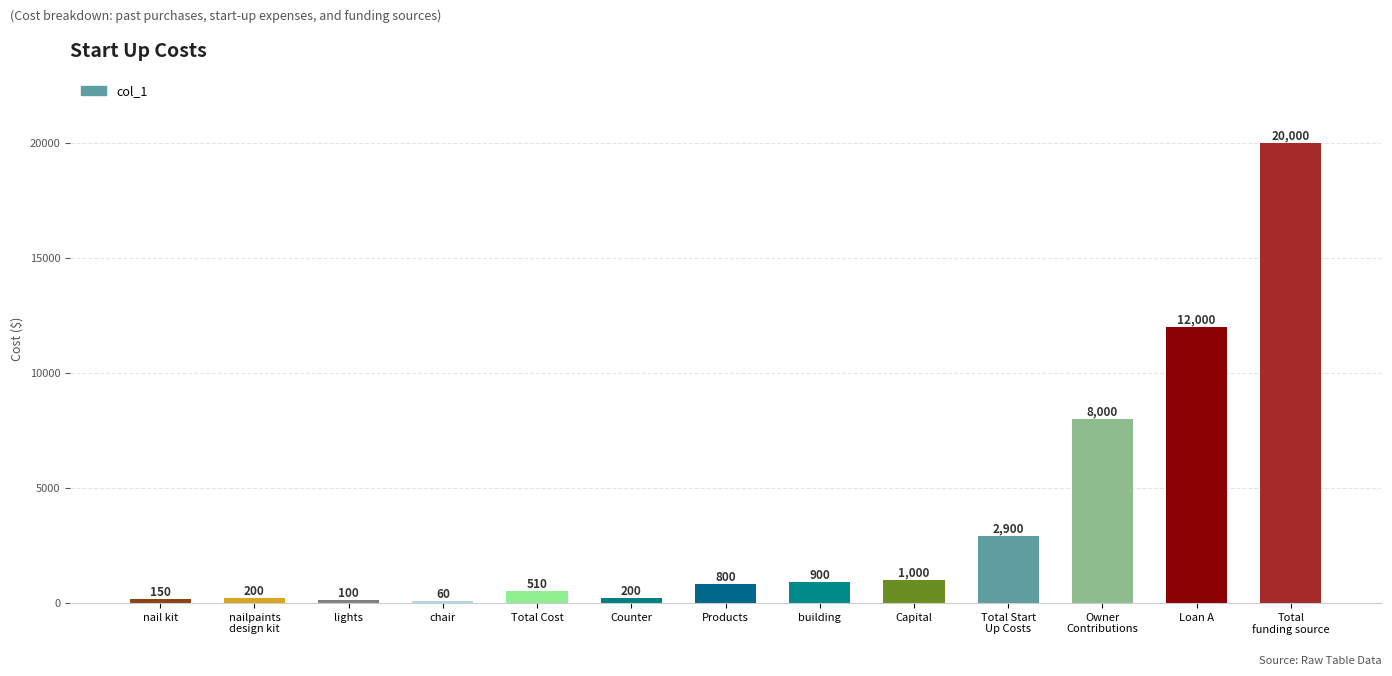

What is the sum of all values?

46820